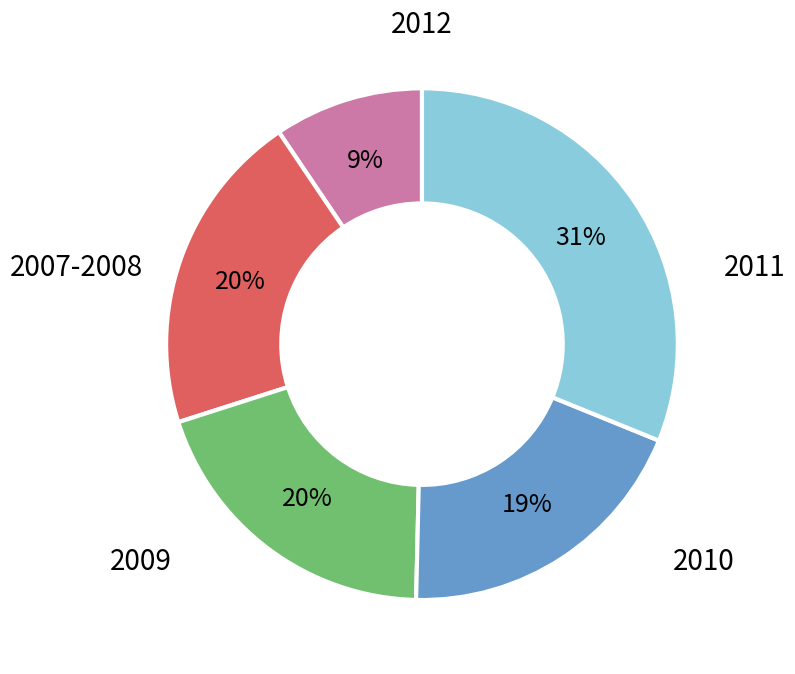

Is there any slice that represents more than half of the pie?

No